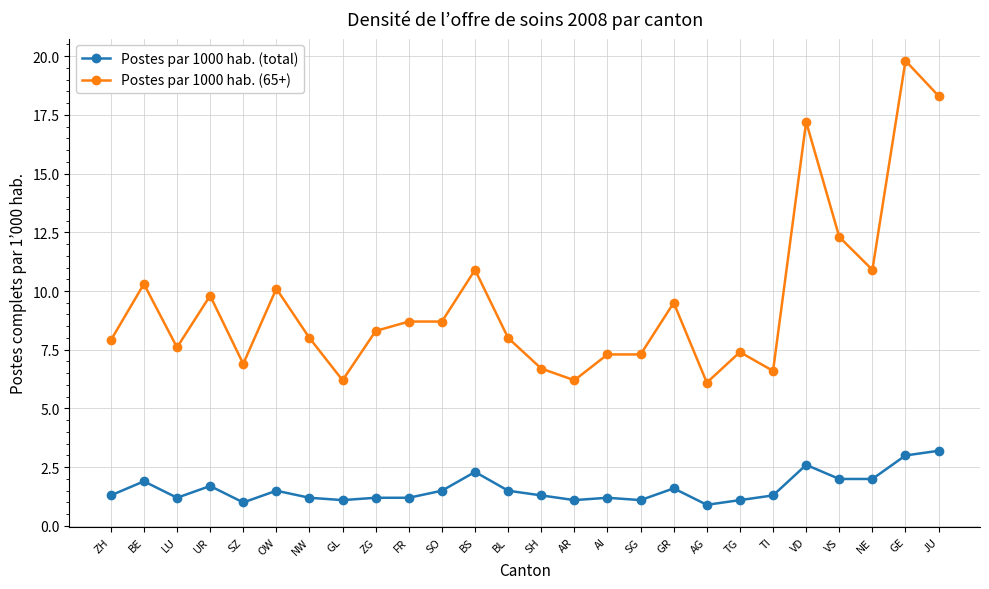

Rank the series at AR from highest to lowest value.

Postes par 1000 hab. (65+), Postes par 1000 hab. (total)